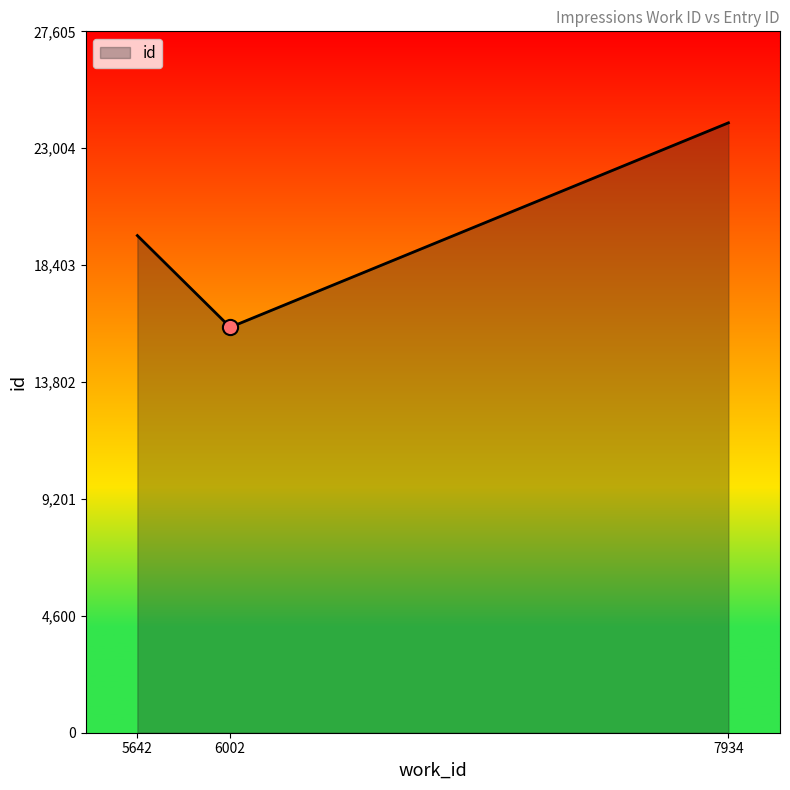

Between 5642 and 6002, which is larger?

5642